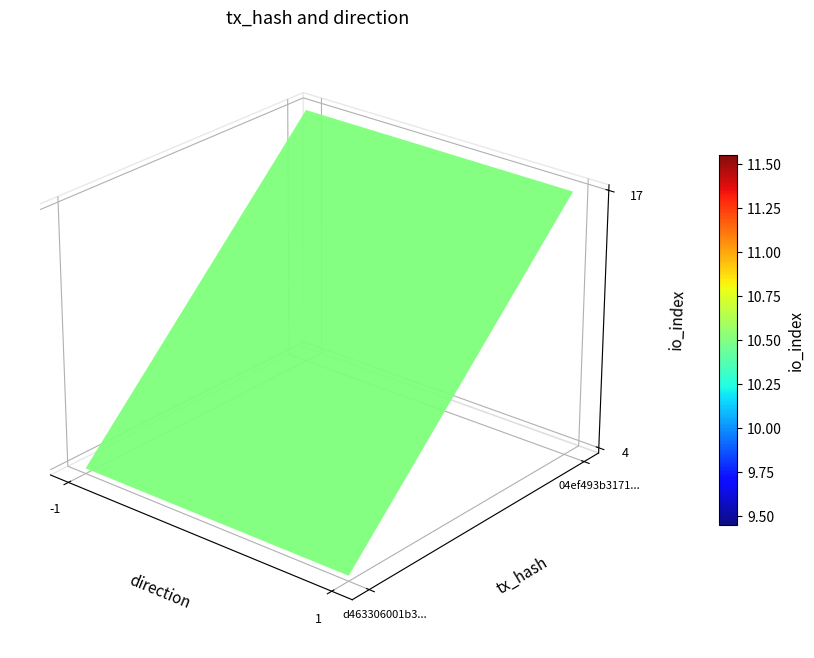

The value of 04ef493b3171207e56202984419e2c05668bc49 at io_index is 17. True or false?

True